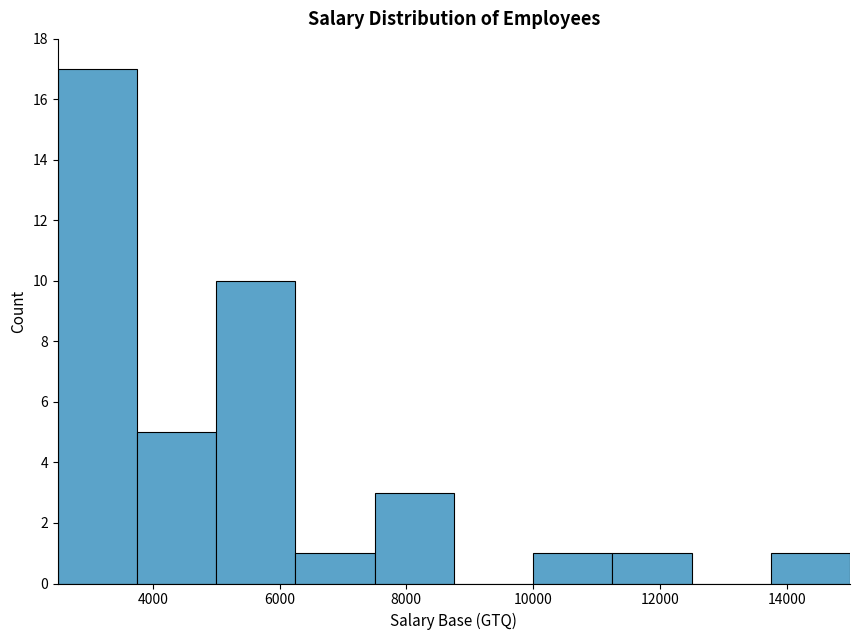

What is the height of the bar covering 5000 to 6250 on the x-axis? Neither the bar edges nor the heights are printed on the chart, so give them approximately, as read against the axes.

10